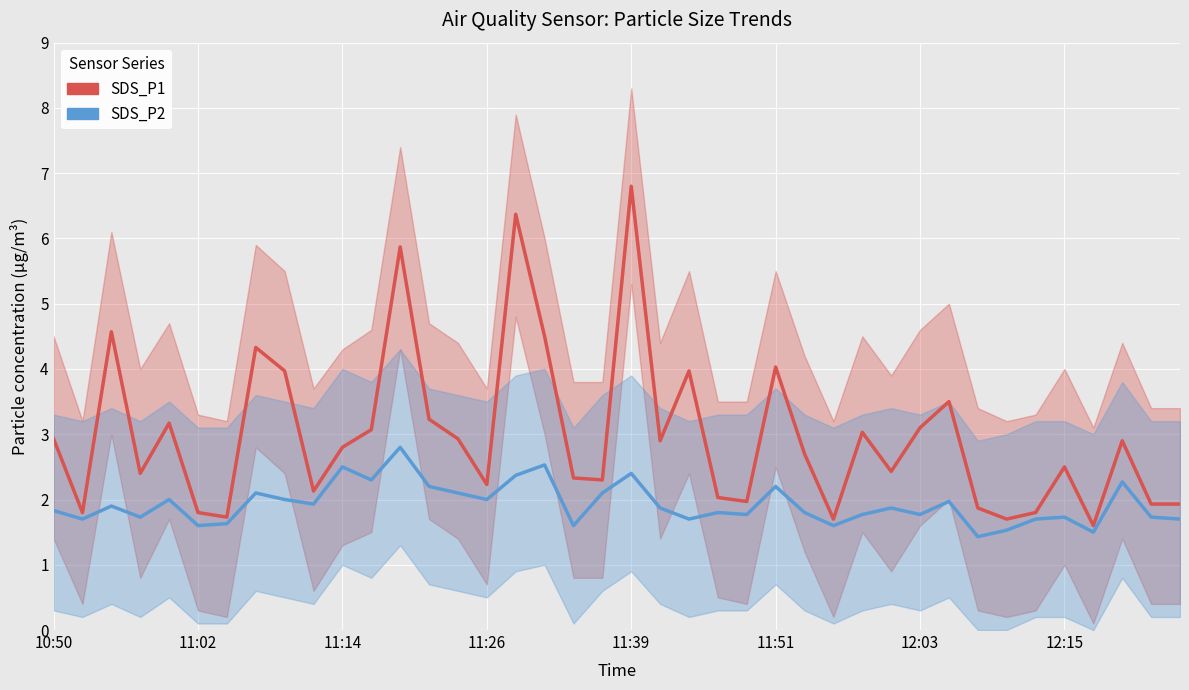

How many interior local peaks does the SDS_P1 series have?

12